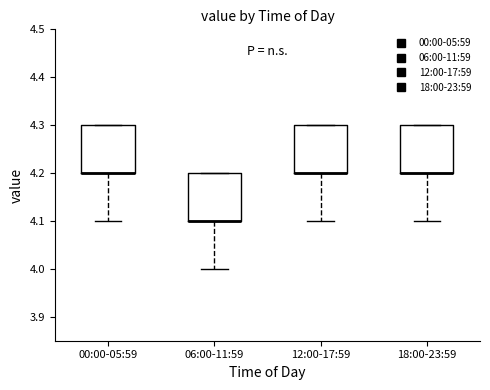

Reading left to right, transcribe this box plot: for each box, give where its median line is, the range the box spans, and where its two whiskers end, as read against the y-axis. The values are not printed on the chart, so give them approximately, as read against the axis.

00:00-05:59: median 4.2 (drawn on the box's lower edge), box 4.2 to 4.3, whiskers 4.1 to 4.3
06:00-11:59: median 4.1 (drawn on the box's lower edge), box 4.1 to 4.2, whiskers 4.0 to 4.2
12:00-17:59: median 4.2 (drawn on the box's lower edge), box 4.2 to 4.3, whiskers 4.1 to 4.3
18:00-23:59: median 4.2 (drawn on the box's lower edge), box 4.2 to 4.3, whiskers 4.1 to 4.3